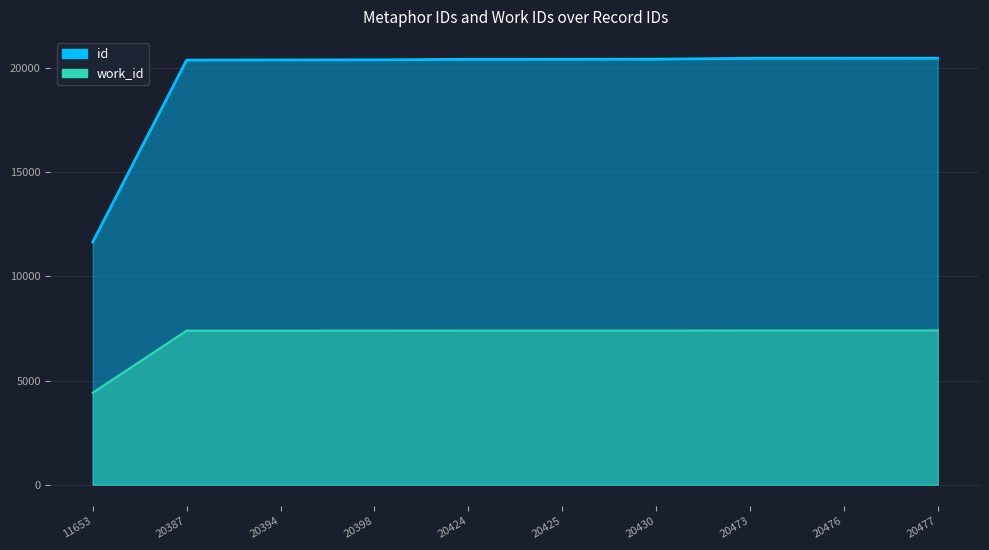

At how many categories does at least one series exceed 18927?

9